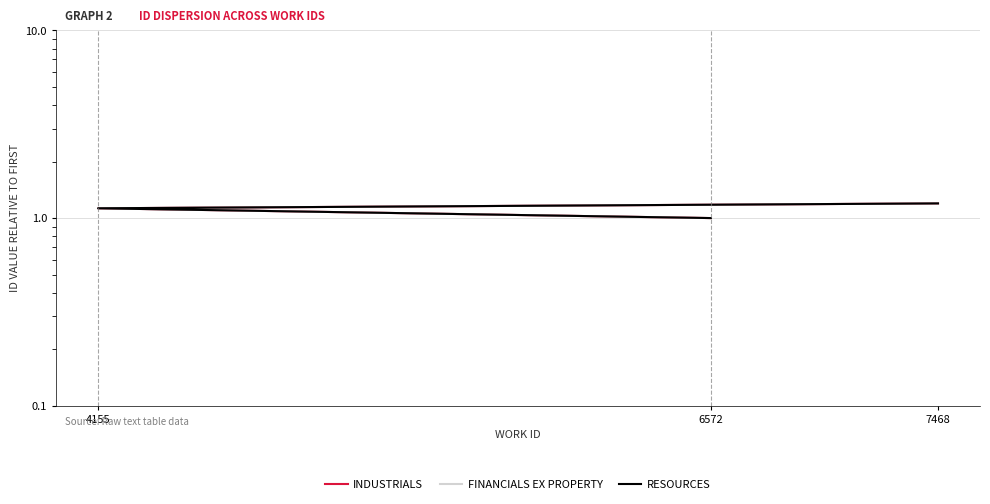

Which category has the lowest value across all series?

6572